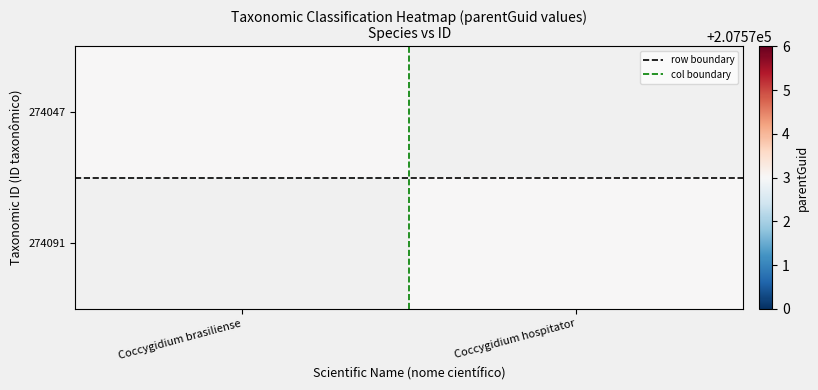

What is the maximum value shown in the chart?

207573.0